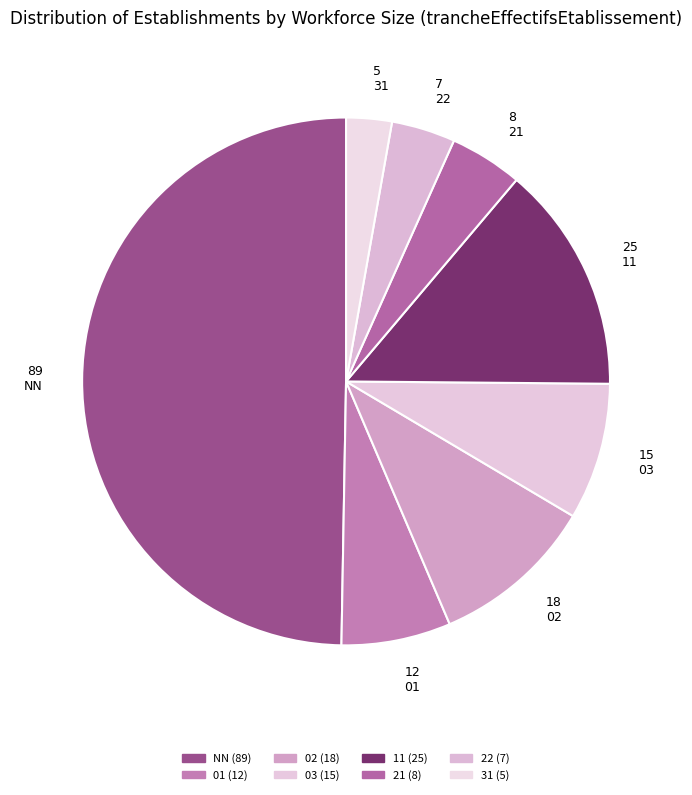

Does NN represent more than half of the total?

No